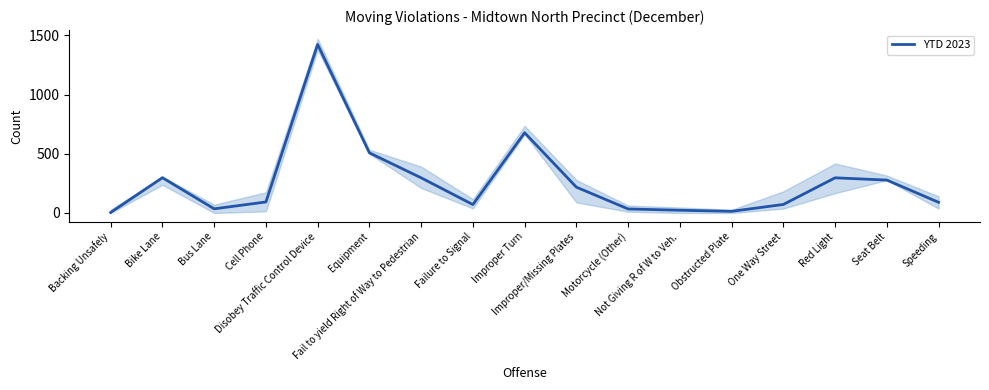

Where is the first local minimum?

Bus Lane